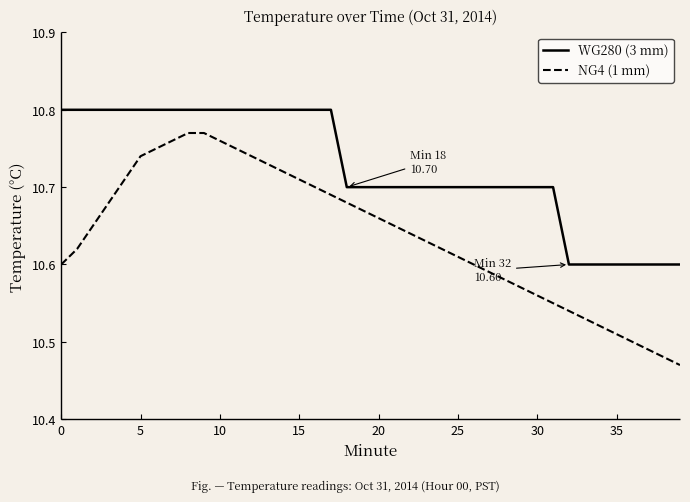

What are all the series names shown in the legend?

WG280 (3 mm), NG4 (1 mm)